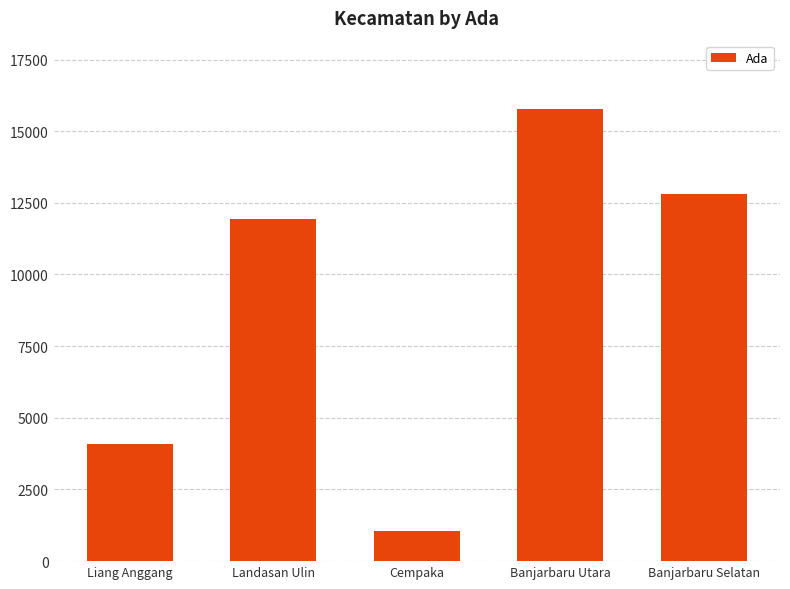

Reading right to left, list all the values displayed in this chart.

12794	15789	1039	11950	4077